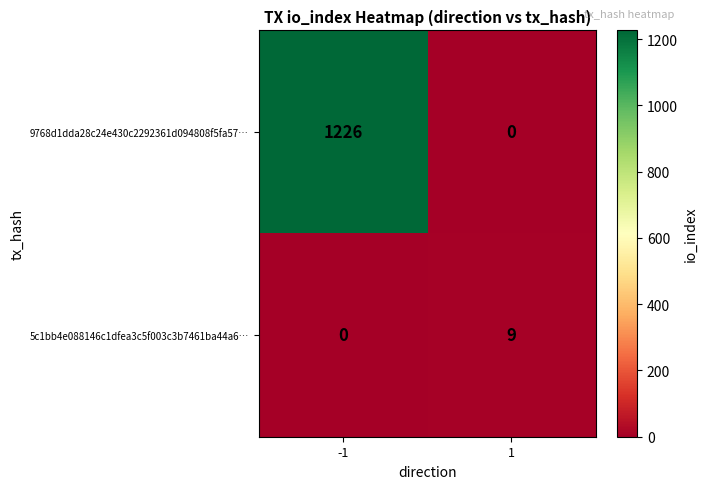

Reading left to right, transcribe all the data shown in this chart.

9768d1dda28c24e430c2292361d094808f5fa57…: 1226	0
5c1bb4e088146c1dfea3c5f003c3b7461ba44a6…: 0	9